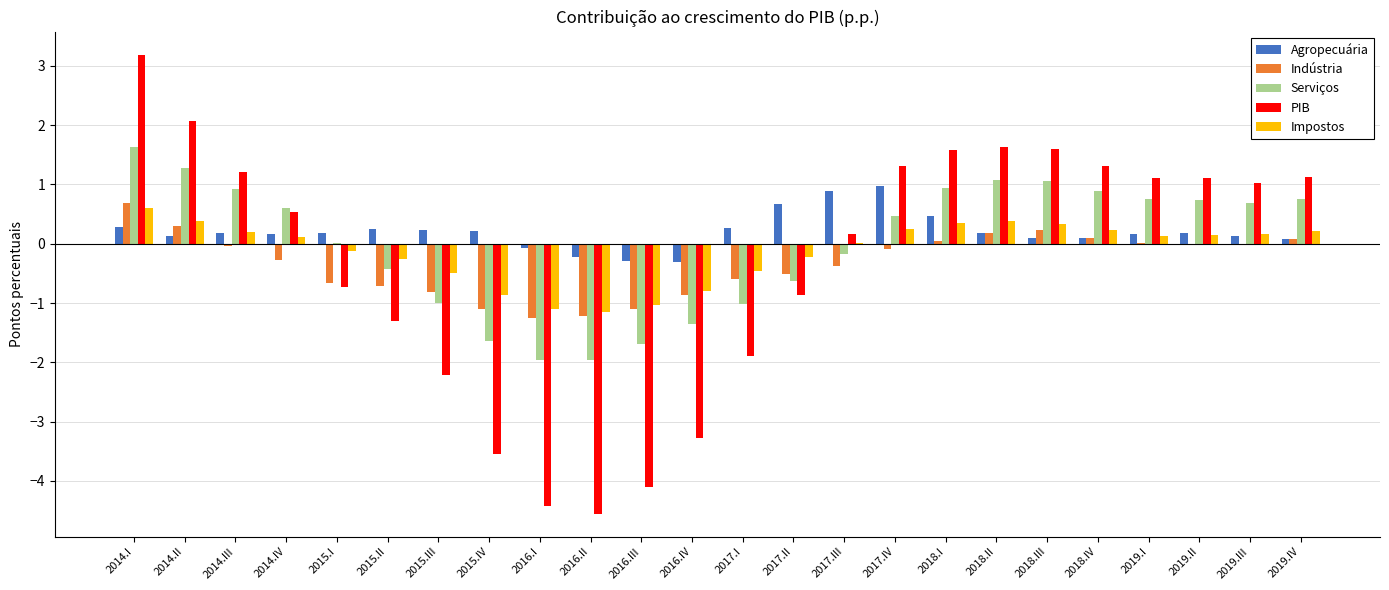

What is the average value of the Indústria series?

-0.3